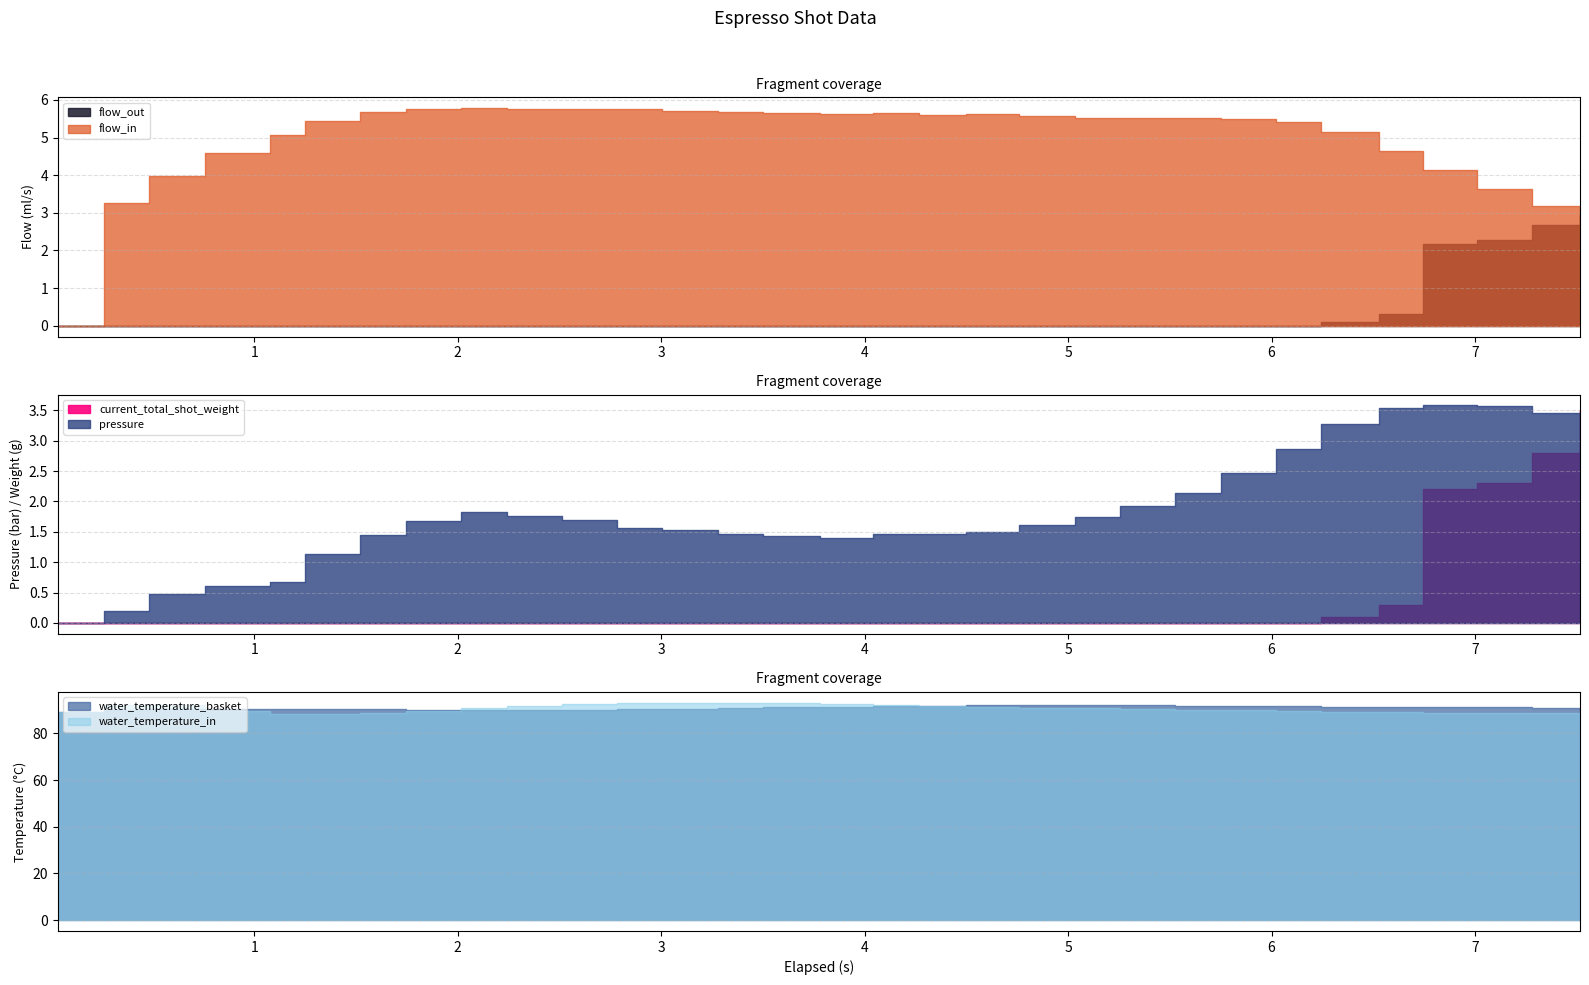

What is the value of the water_temperature_in point at the 25th from the left?

89.6